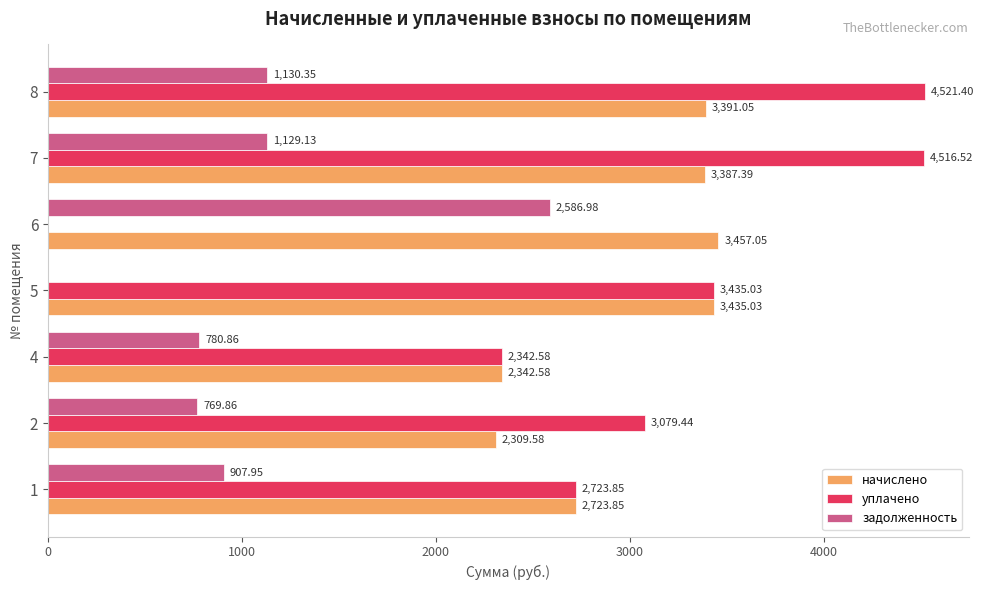

Between 2 and 6, which series saw the biggest shift?

уплачено